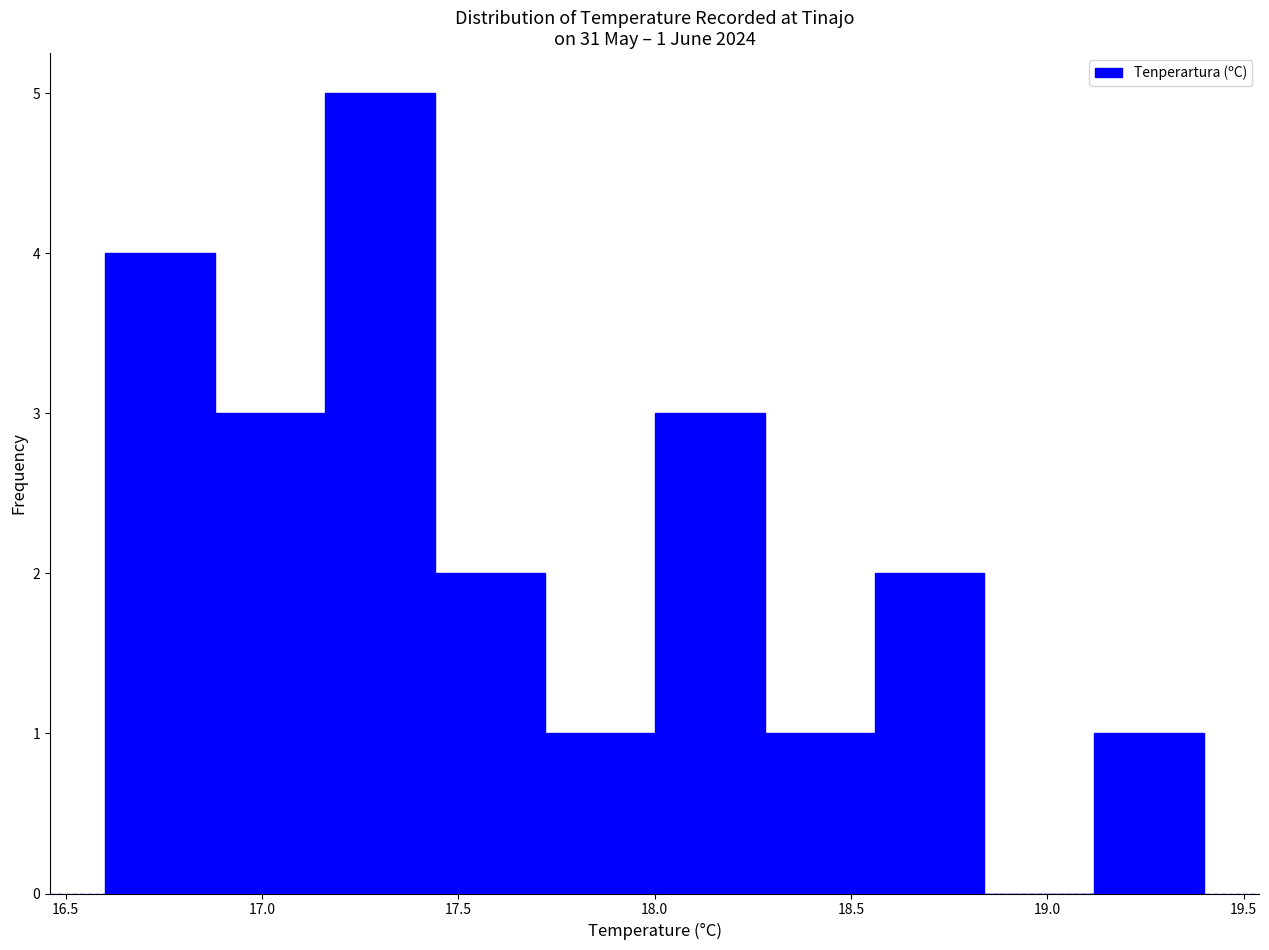

Over which range of the x-axis is the bar tallest?

17.16 to 17.44